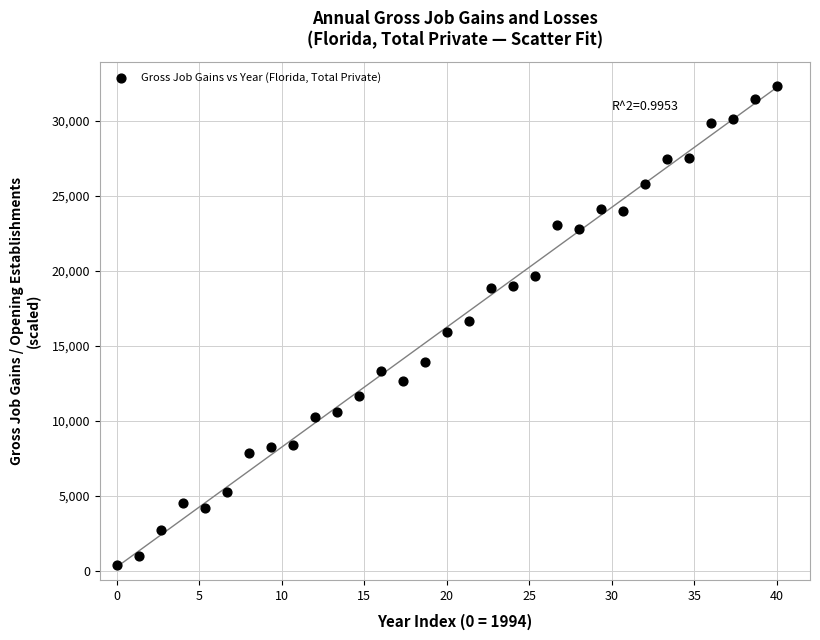

What is the range of Y values (max minus min)?

31921.3